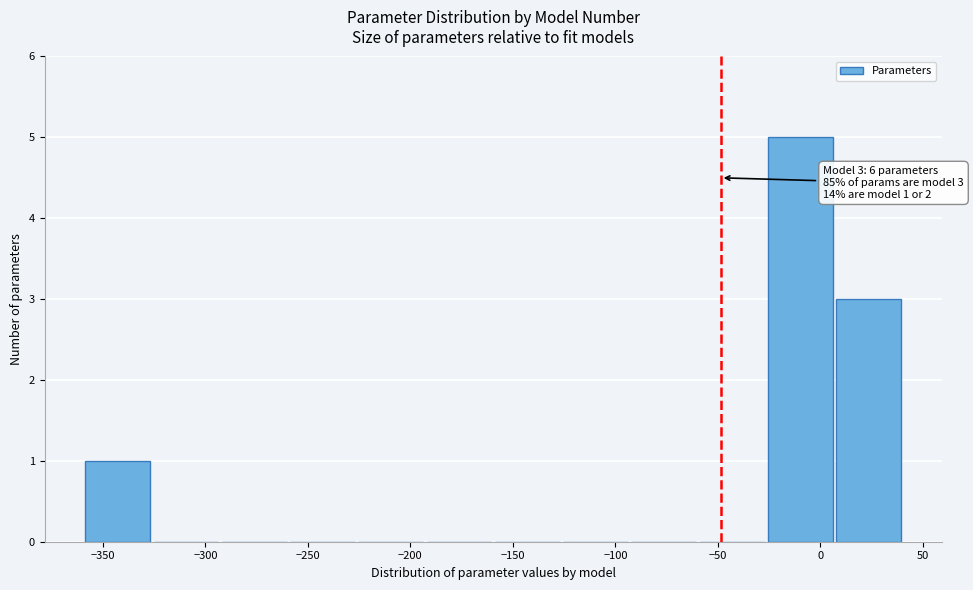

Which range on the x-axis has the tallest bar?

-25 to 10